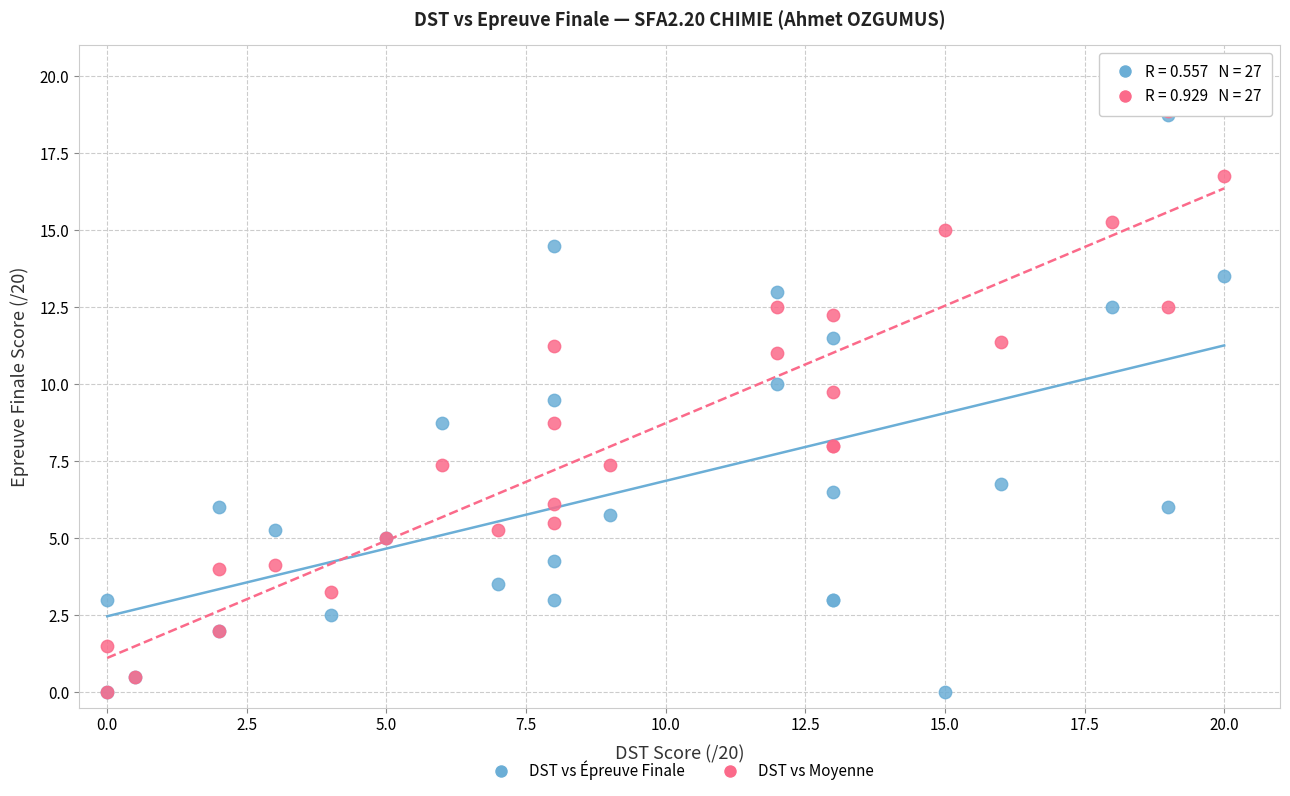

What are all the series names shown in the legend?

DST vs Épreuve Finale, DST vs Moyenne